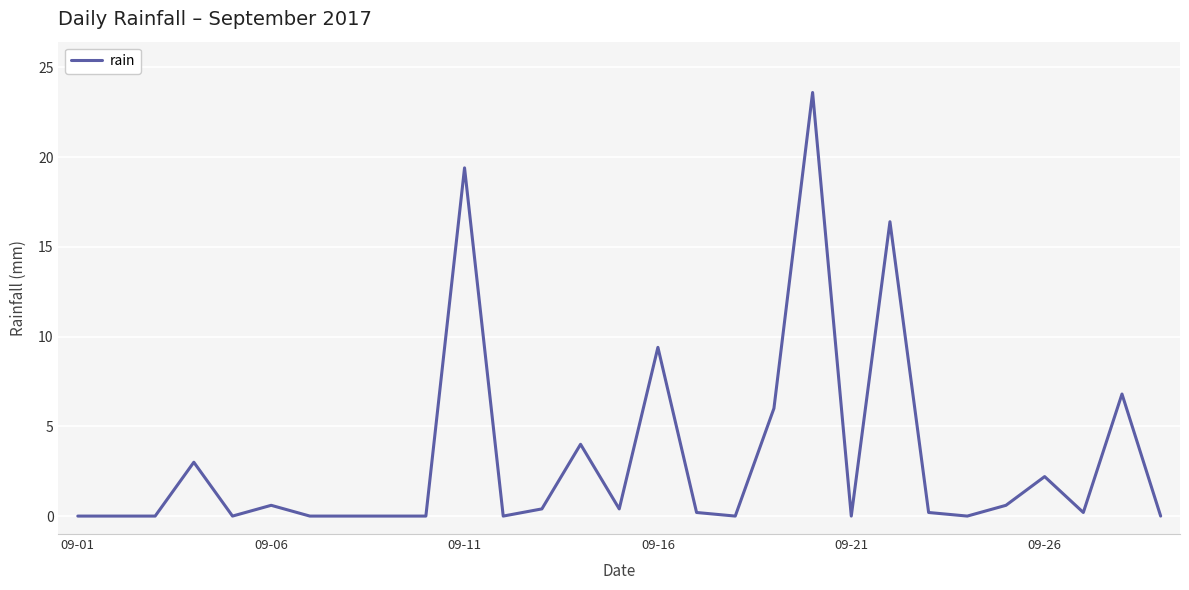

What is the maximum value shown in the chart?

23.6